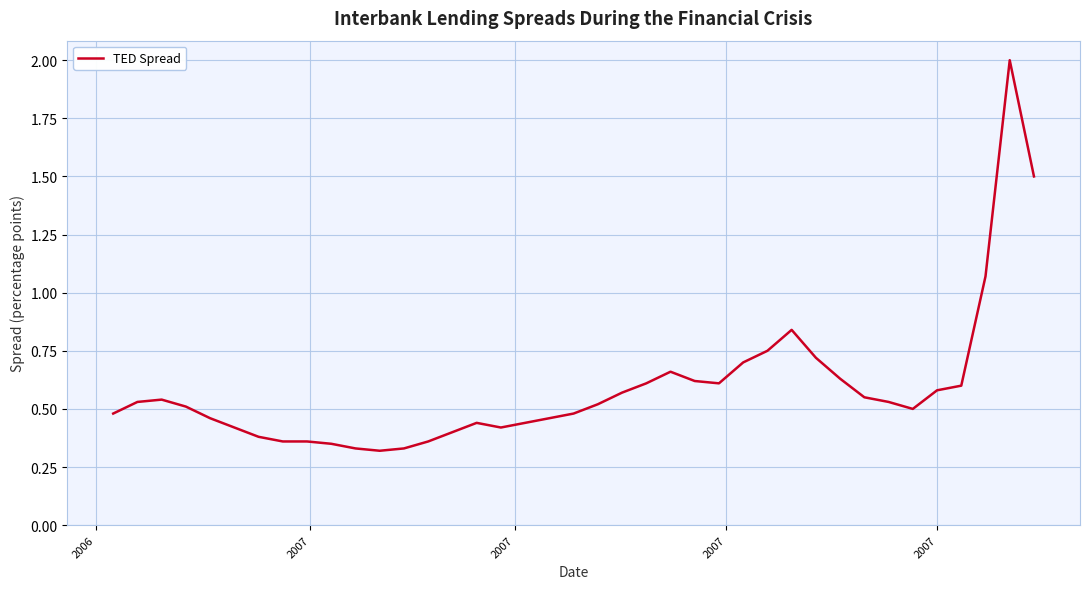

Does the chart have visible grid lines?

Yes